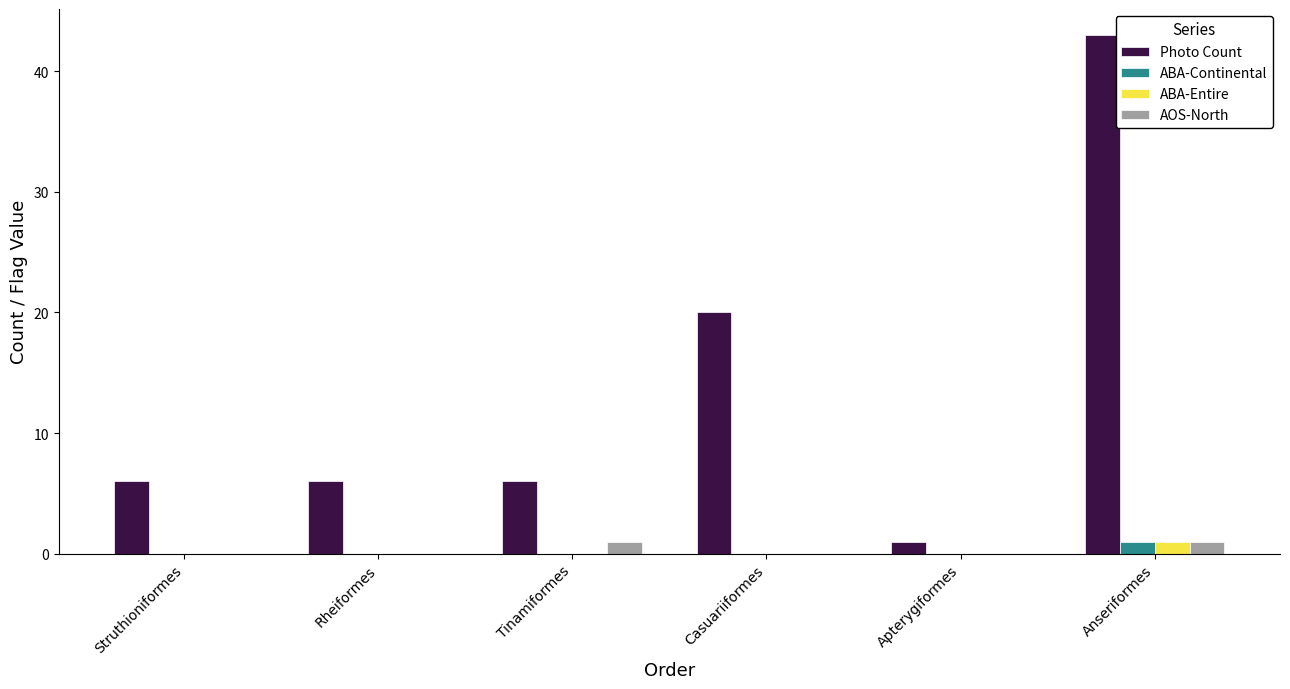

Which series changed the most between Apterygiformes and Anseriformes?

Photo Count